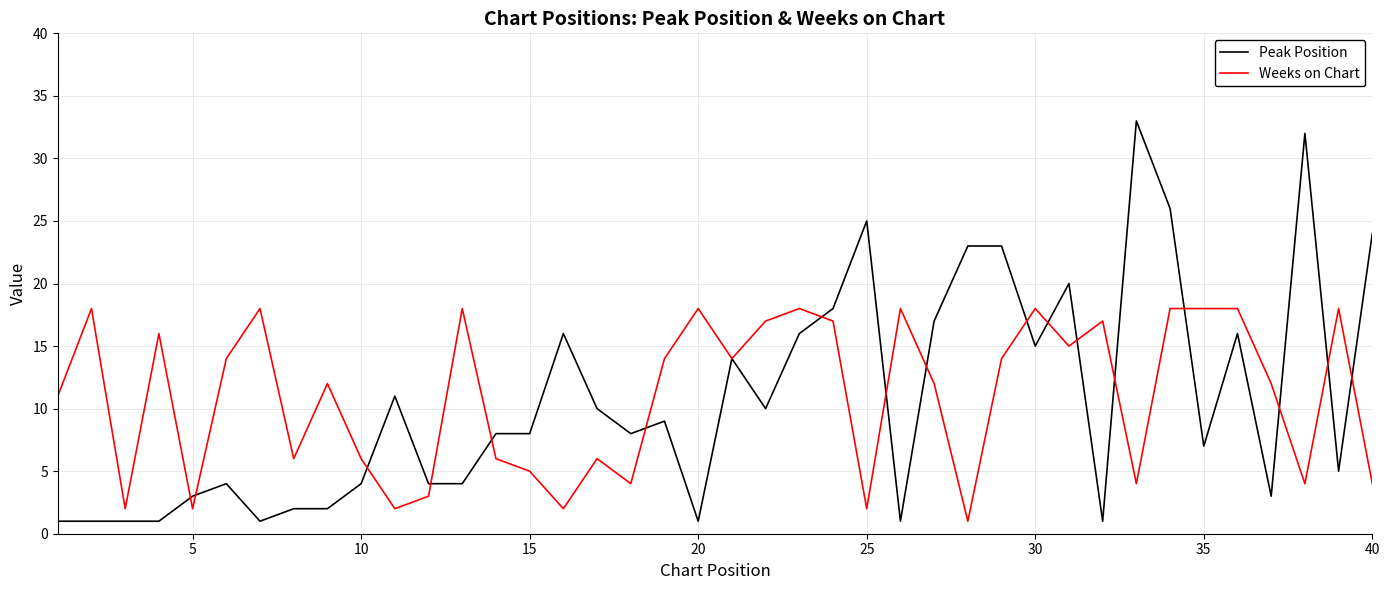

What is the greatest value displayed?

33